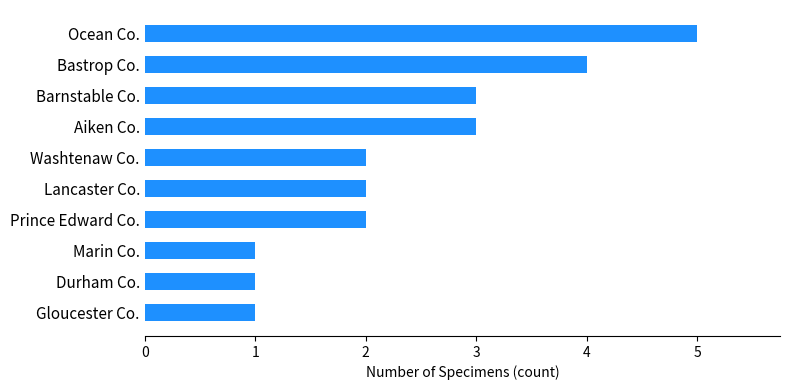

Is it true that the value at Washtenaw Co. is 1?

False